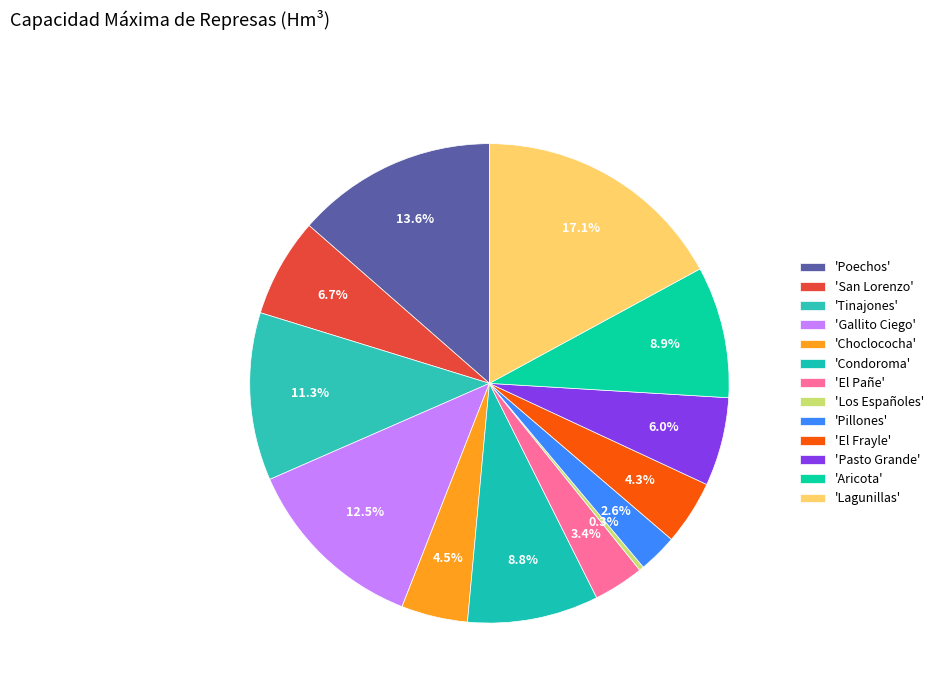

How many slices are in this pie chart?

13